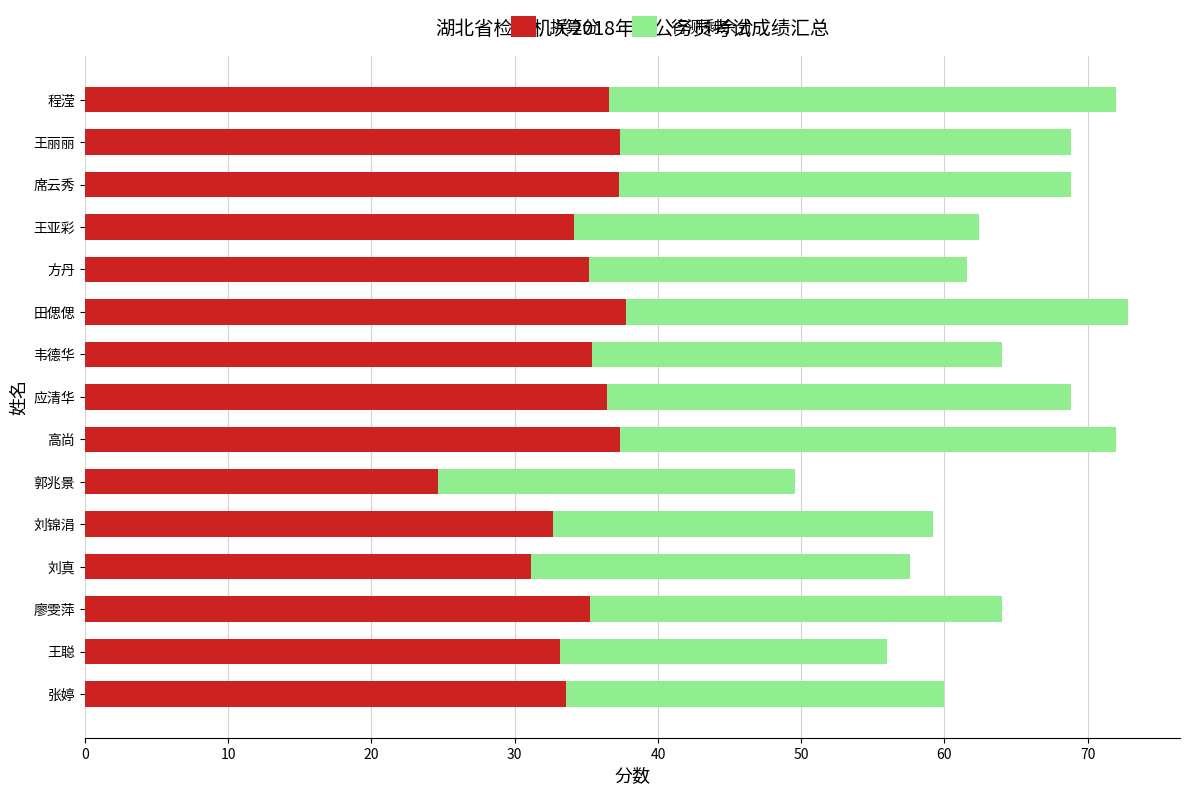

What is the total value across all series at 席云秀?

68.8